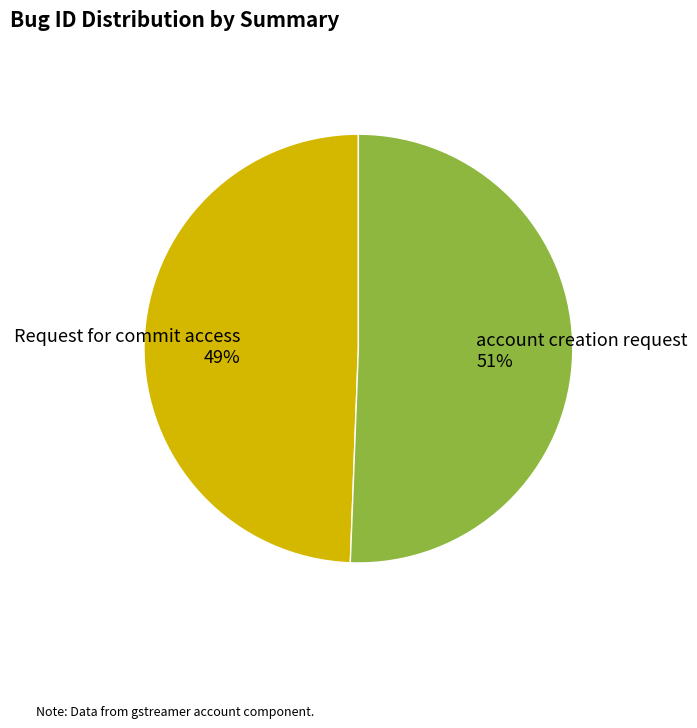

Between account creation request and Request for commit access, which is larger?

account creation request